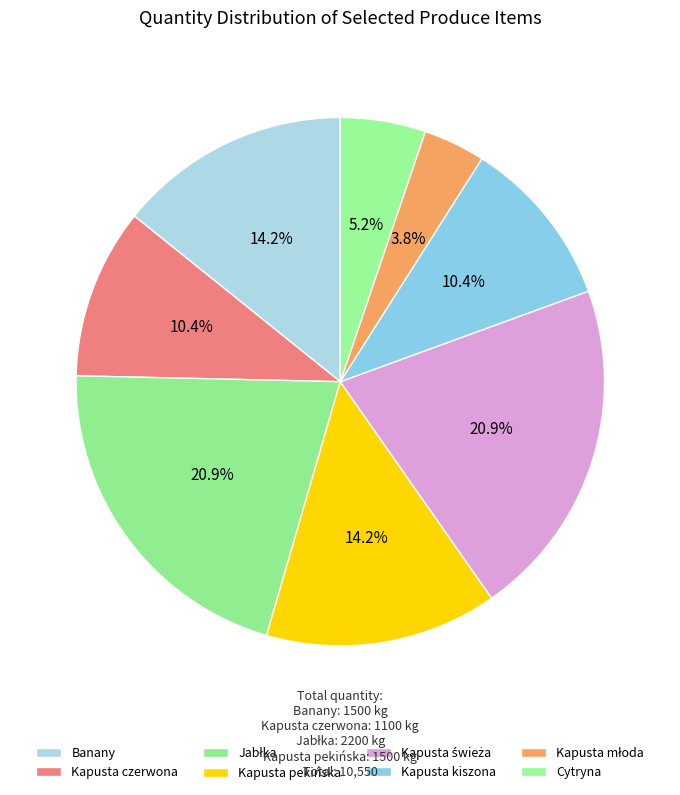

The Kapusta czerwona slice represents 10% of the pie. True or false?

True